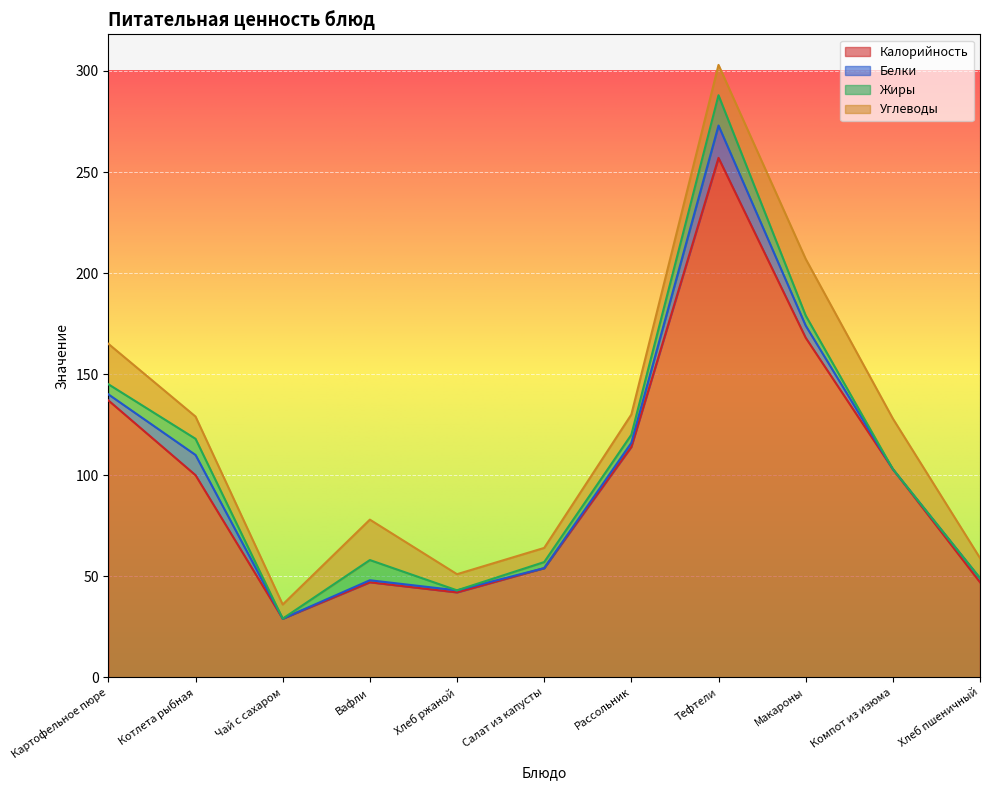

Which series has the largest total across all categories?

Калорийность